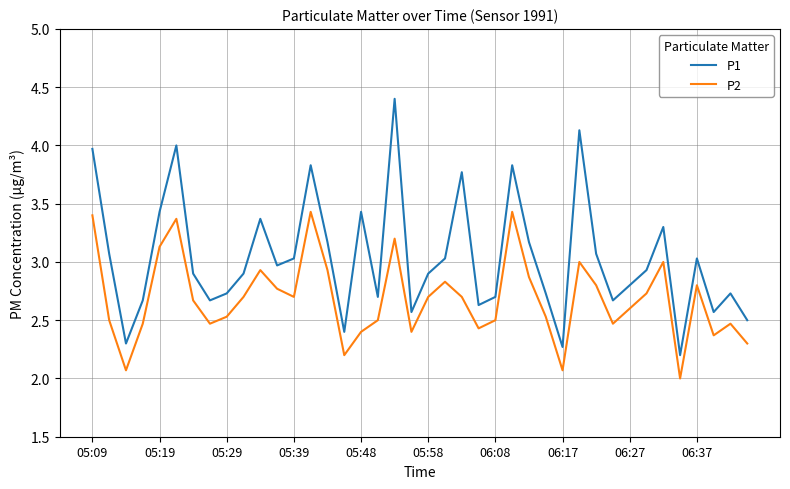

How many interior local valleys does the P2 series have?

10